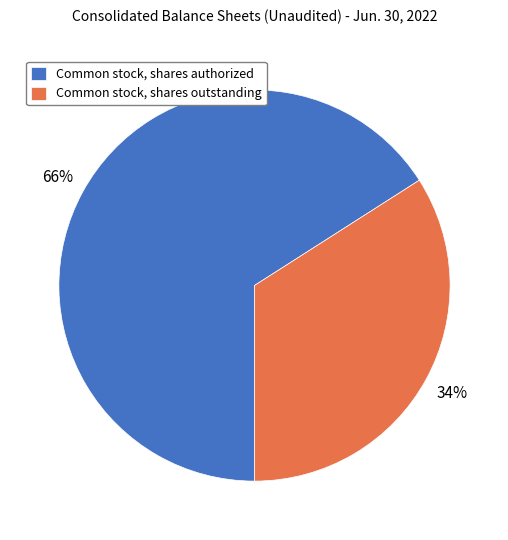

Between Common stock, shares outstanding and Common stock, shares authorized, which is larger?

Common stock, shares authorized